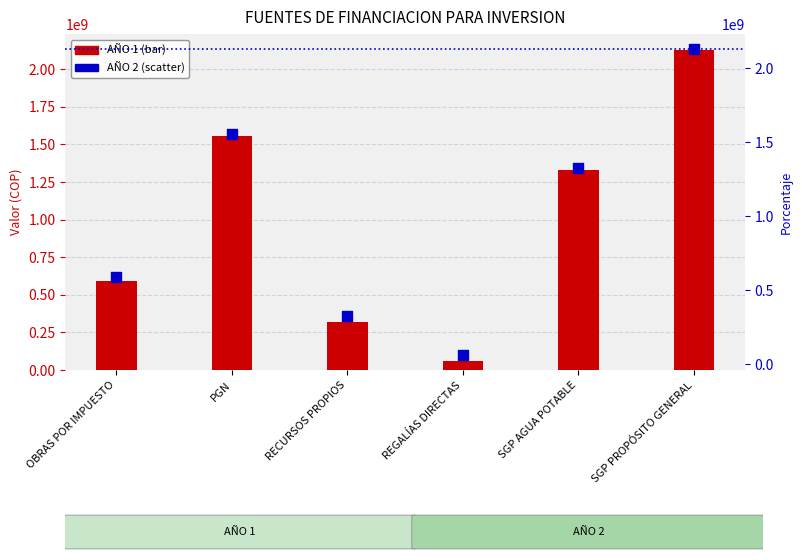

Which series has the largest total across all categories?

AÑO 1